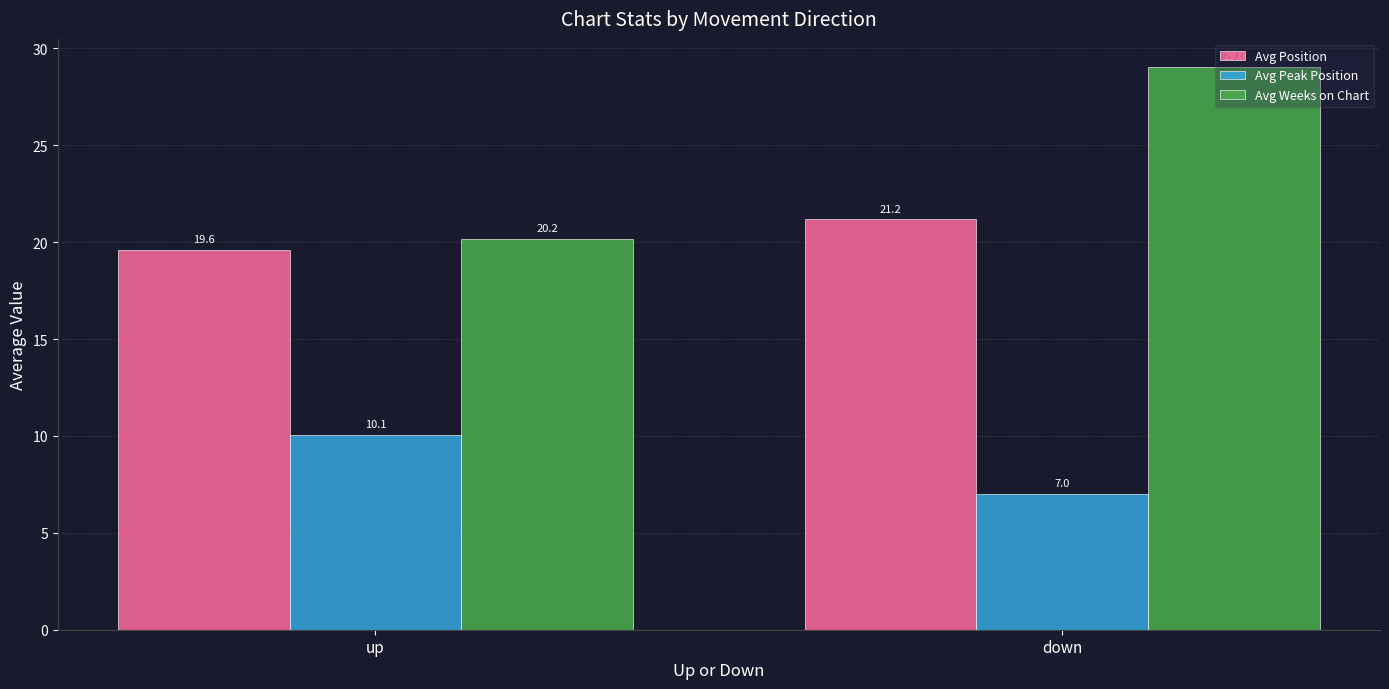

Which series has the widest spread of values?

Avg Weeks on Chart